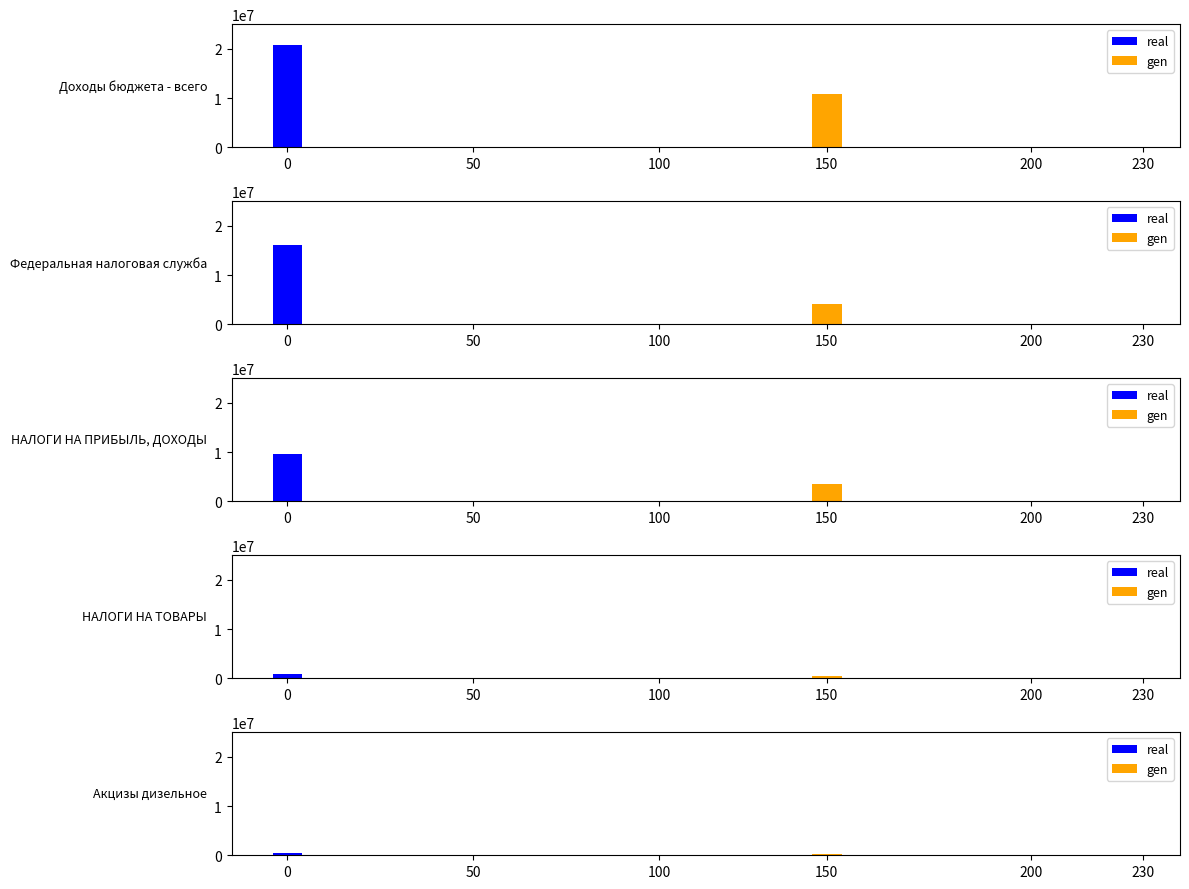

How many bars are there in each group?

2